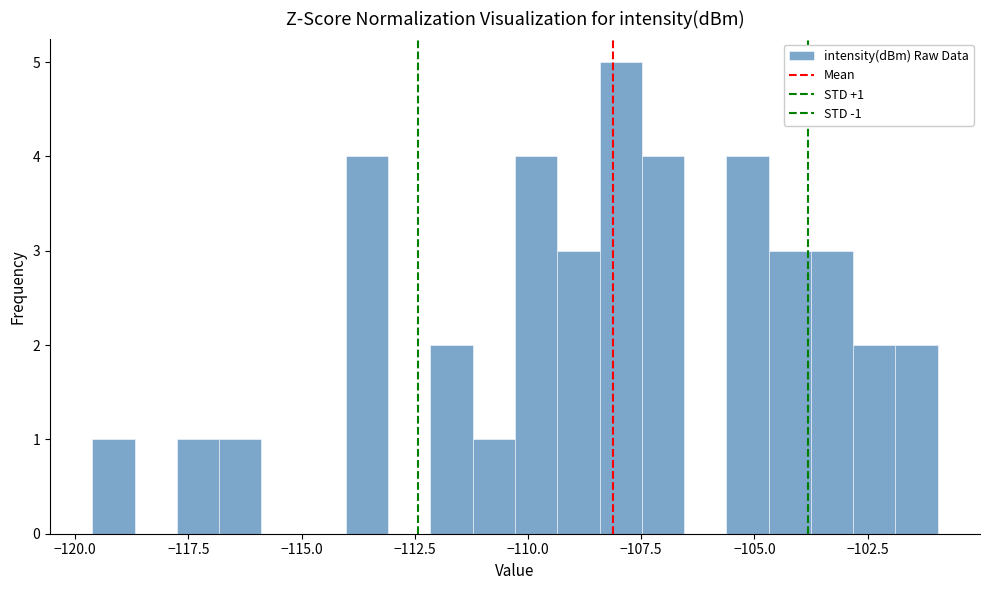

Read against the x-axis, roughly where is the centre of the tallest bar?

-108.0